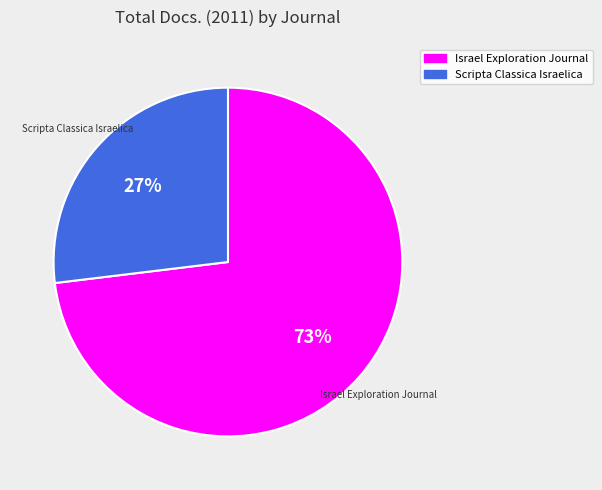

How many slices are in this pie chart?

2